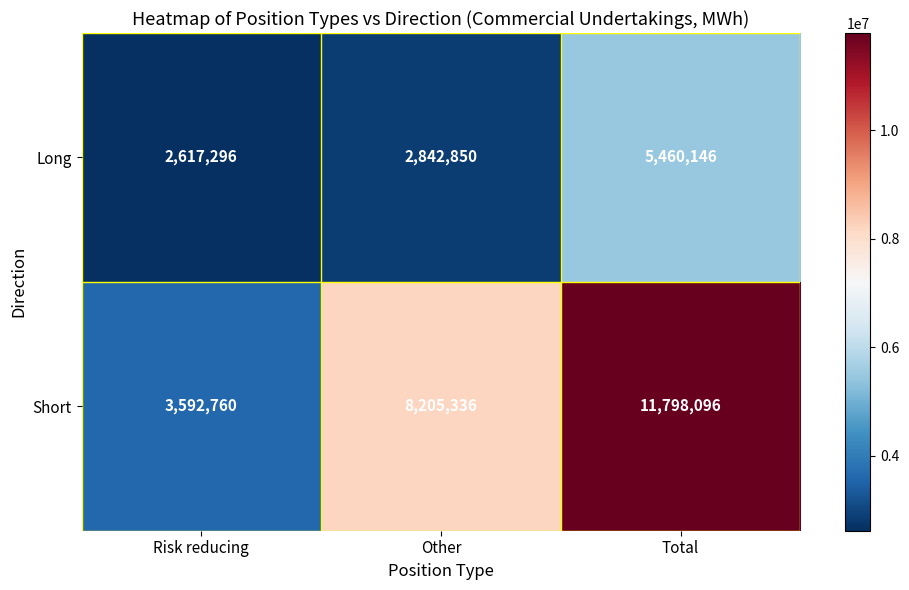

The Short series shows 3322233 at Other. True or false?

False